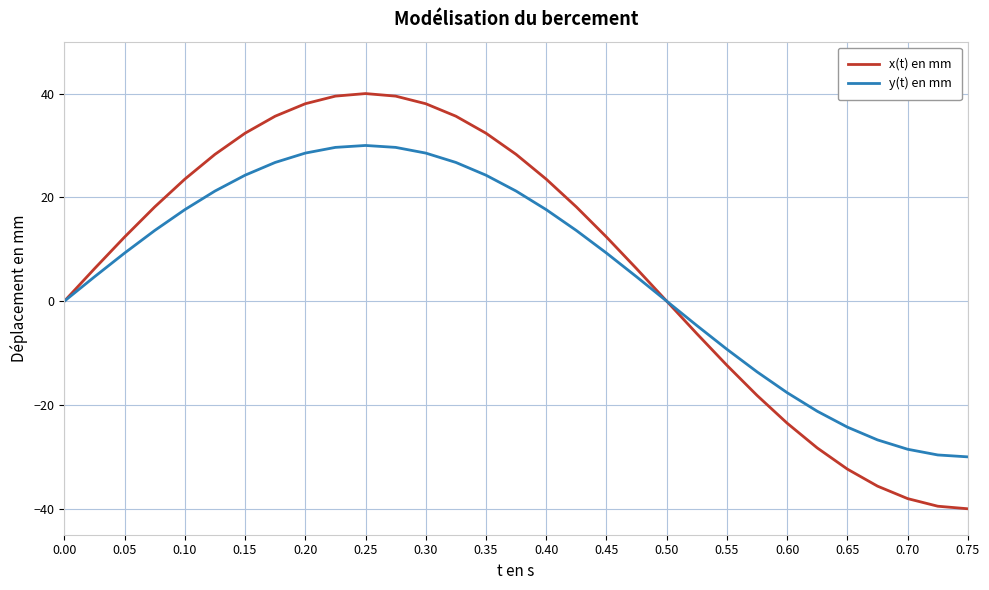

What is the minimum value shown in the chart?

-40.0